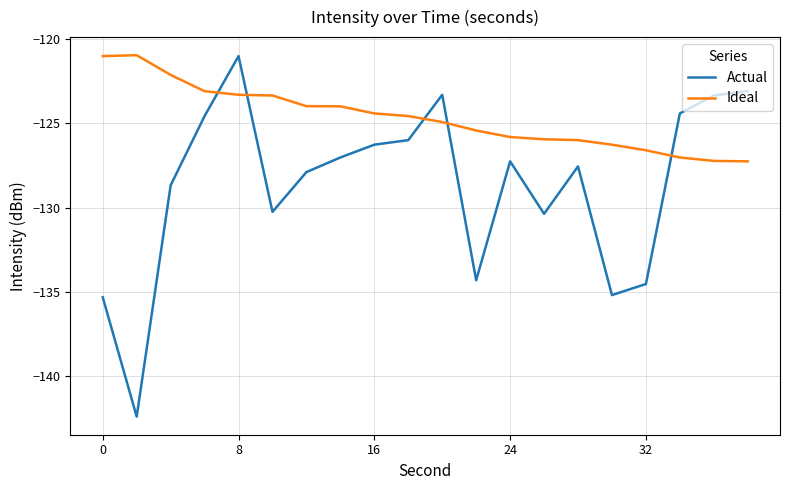

Which series has the largest range (max minus min)?

Actual